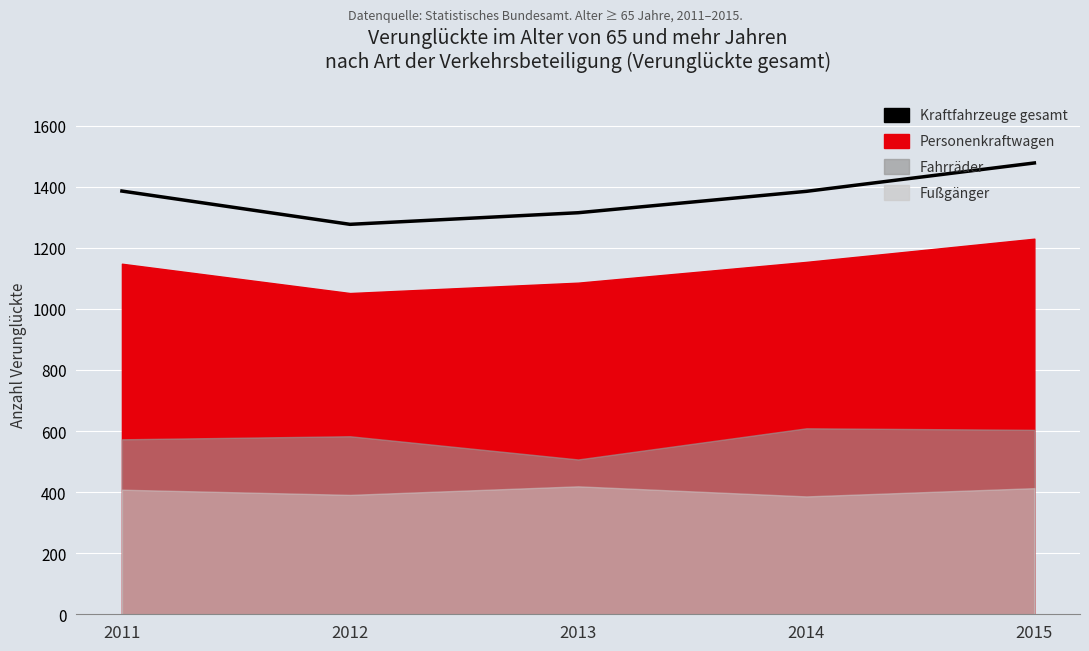

What is the difference between the second highest and minimum values?

109